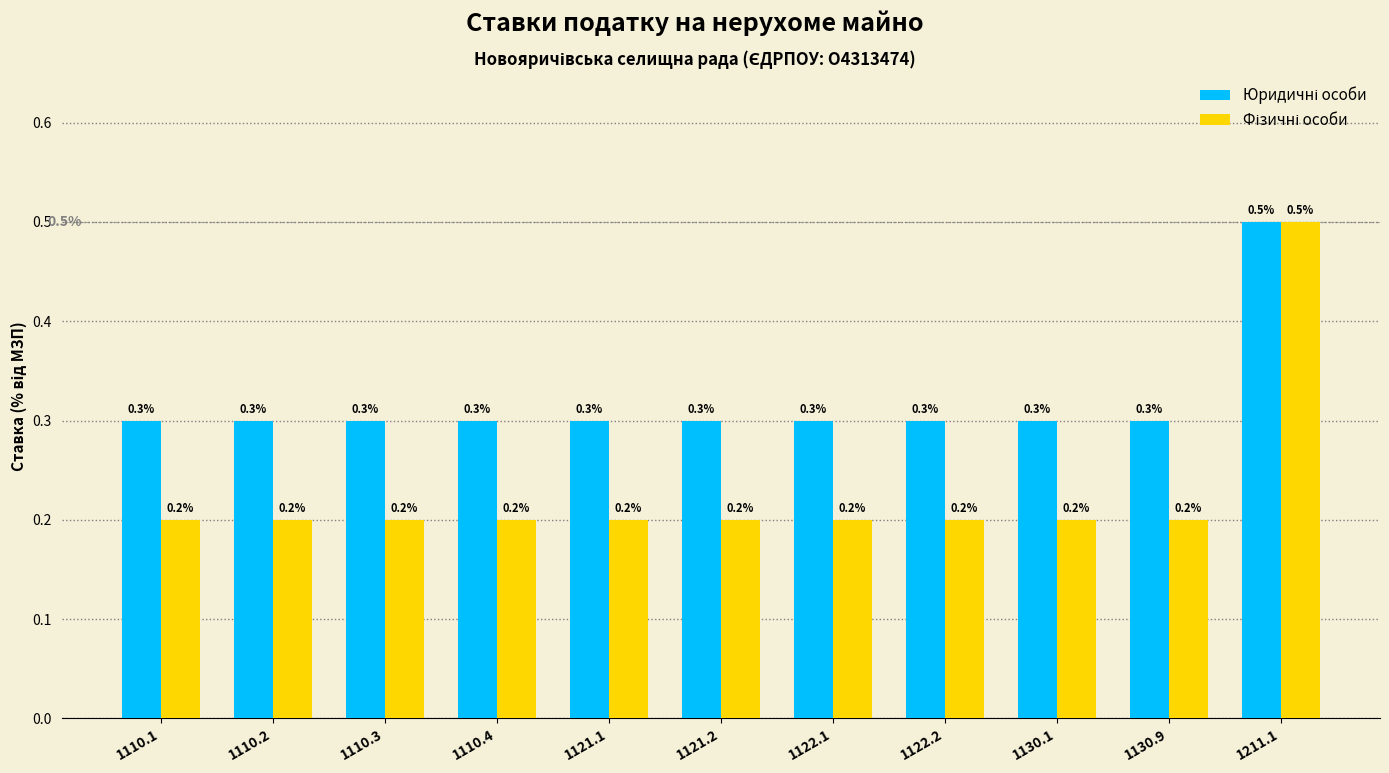

At which category is the sum across all series the highest?

1211.1